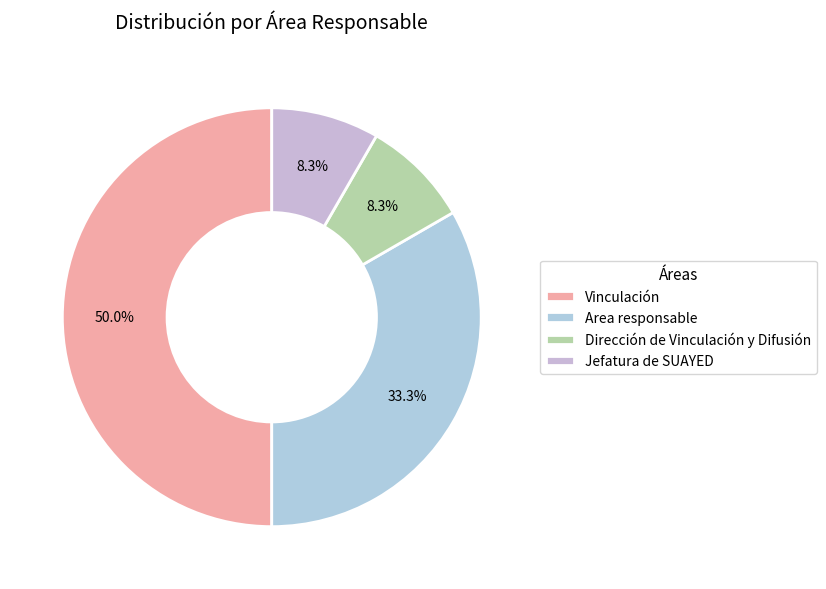

Combined, what portion of the pie is Vinculación and Area responsable?

83.3%